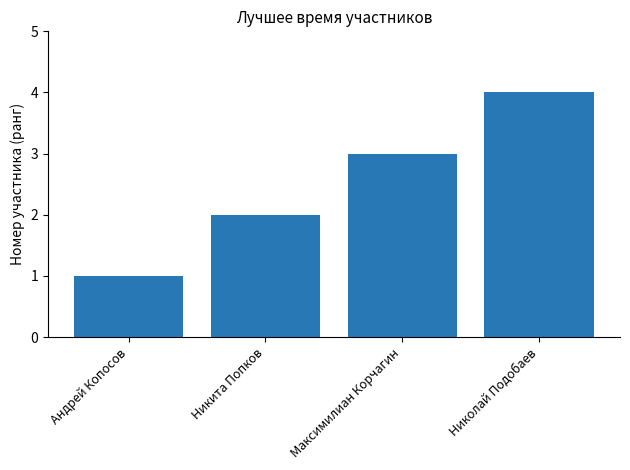

How many bars are there in total?

4